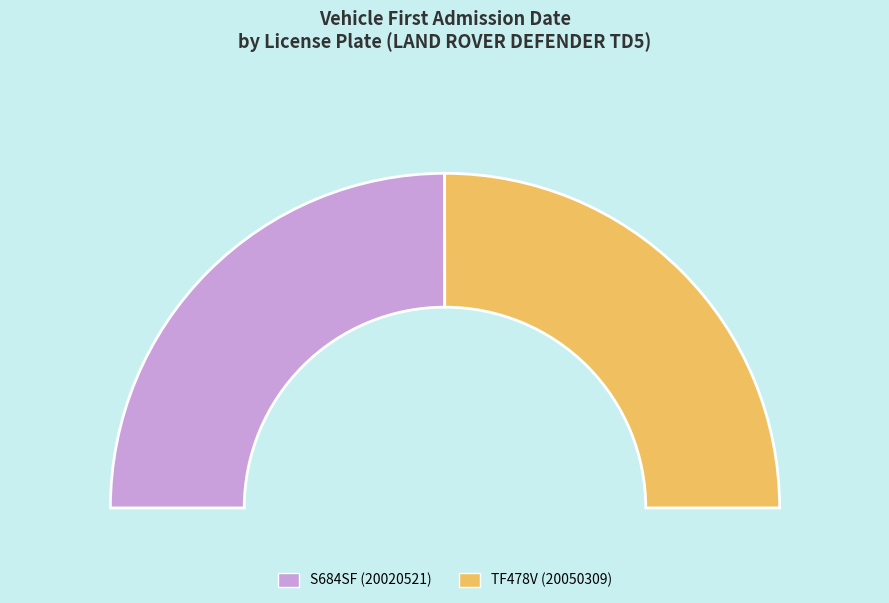

Does S684SF represent more than half of the total?

No